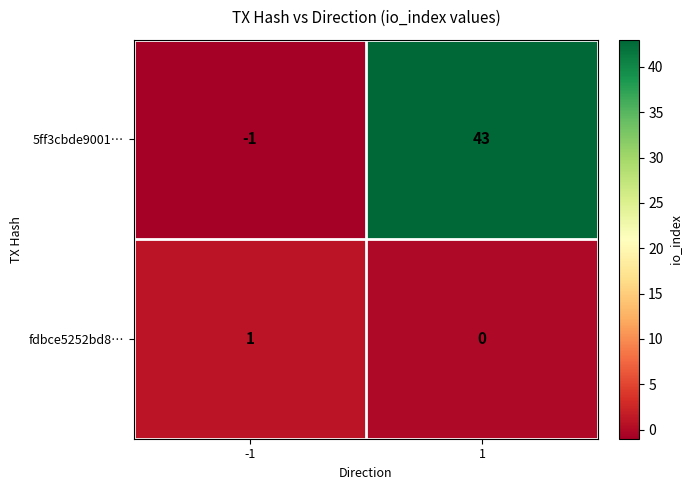

What is the maximum value shown in the chart?

43